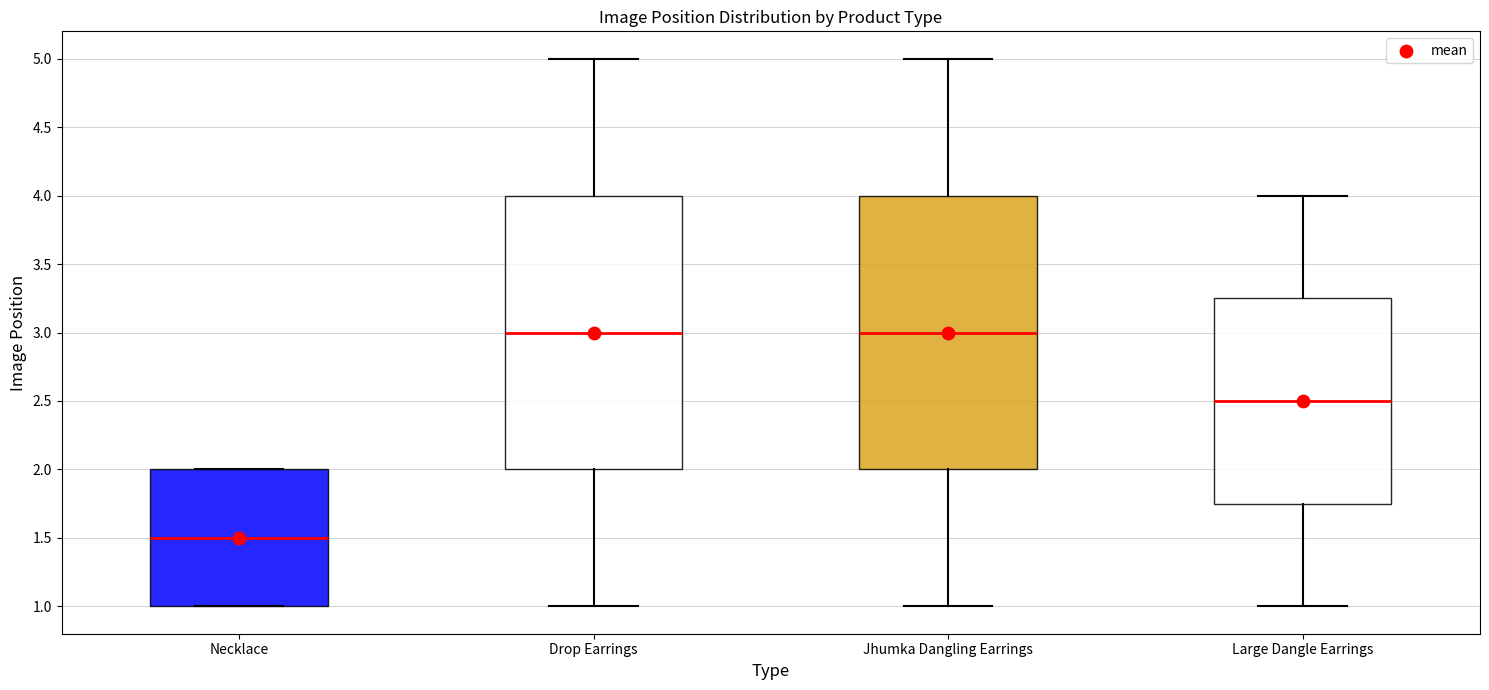

Reading left to right, transcribe this box plot: for each box, give where its median line is, the range the box spans, and where its two whiskers end, as read against the y-axis. The values are not printed on the chart, so give them approximately, as read against the axis.

Necklace: median 1.50, box 1.00 to 2.00, whiskers 1.00 to 2.00
Drop Earrings: median 3.00, box 2.00 to 4.00, whiskers 1.00 to 5.00
Jhumka Dangling Earrings: median 3.00, box 2.00 to 4.00, whiskers 1.00 to 5.00
Large Dangle Earrings: median 2.50, box 1.75 to 3.25, whiskers 1.00 to 4.00